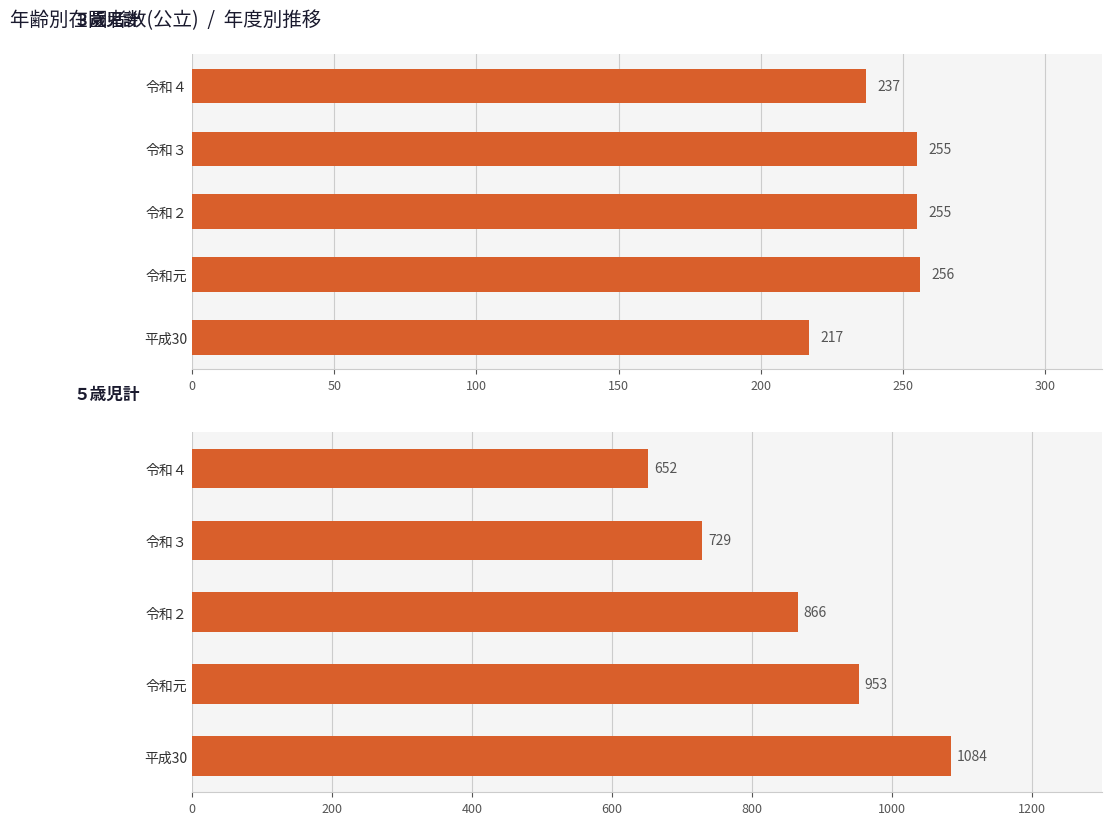

What is the maximum value for ５歳児計?

1084